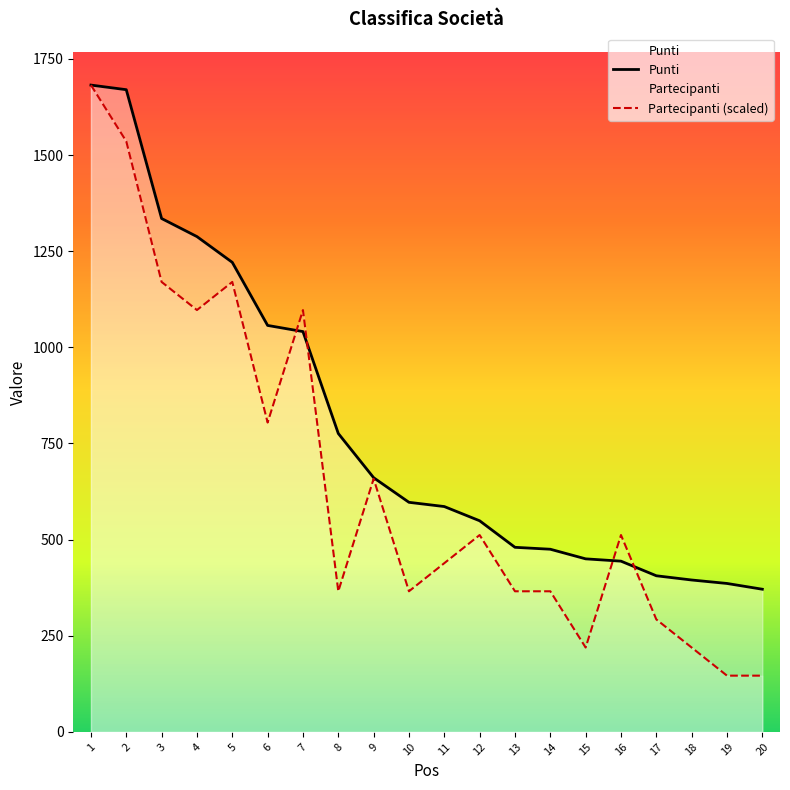

Between 3 and 19, which series saw the biggest shift?

Partecipanti (scaled)